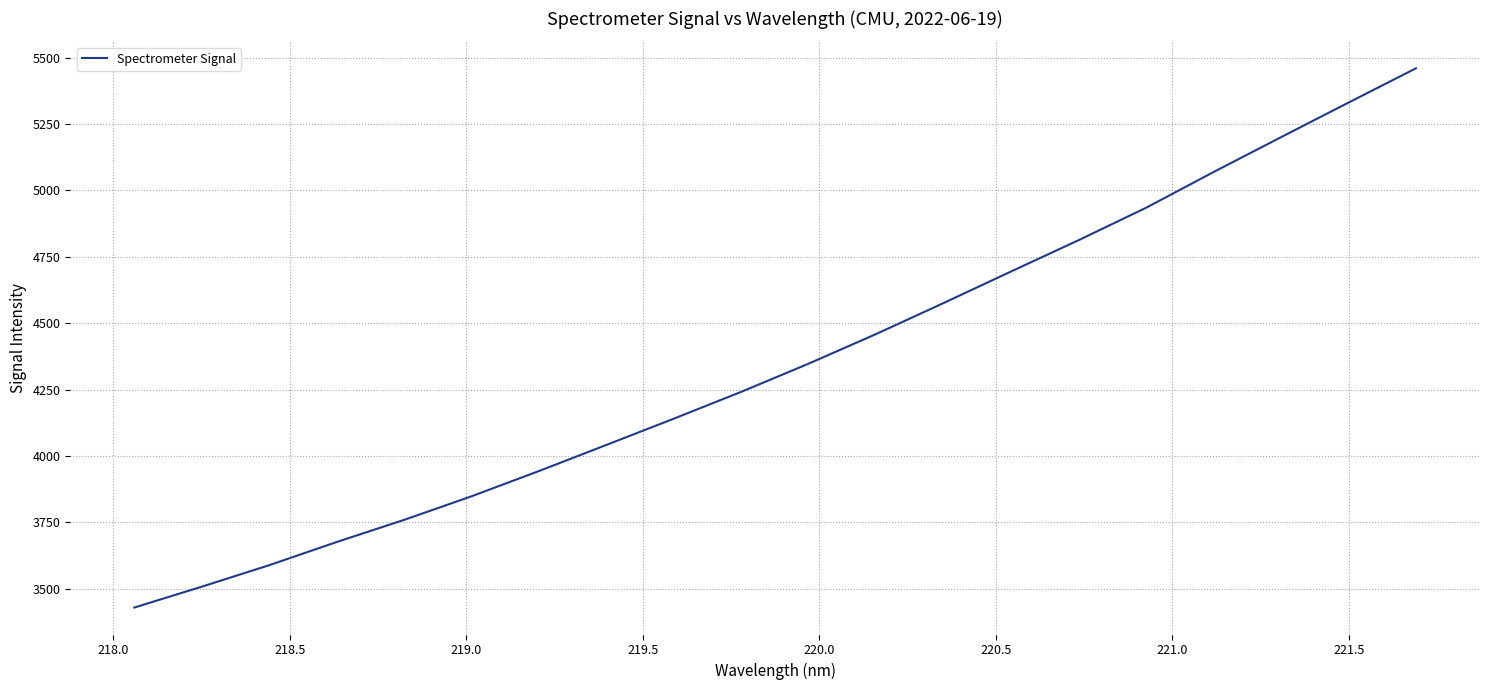

What is the difference between the maximum and minimum values?

2030.5